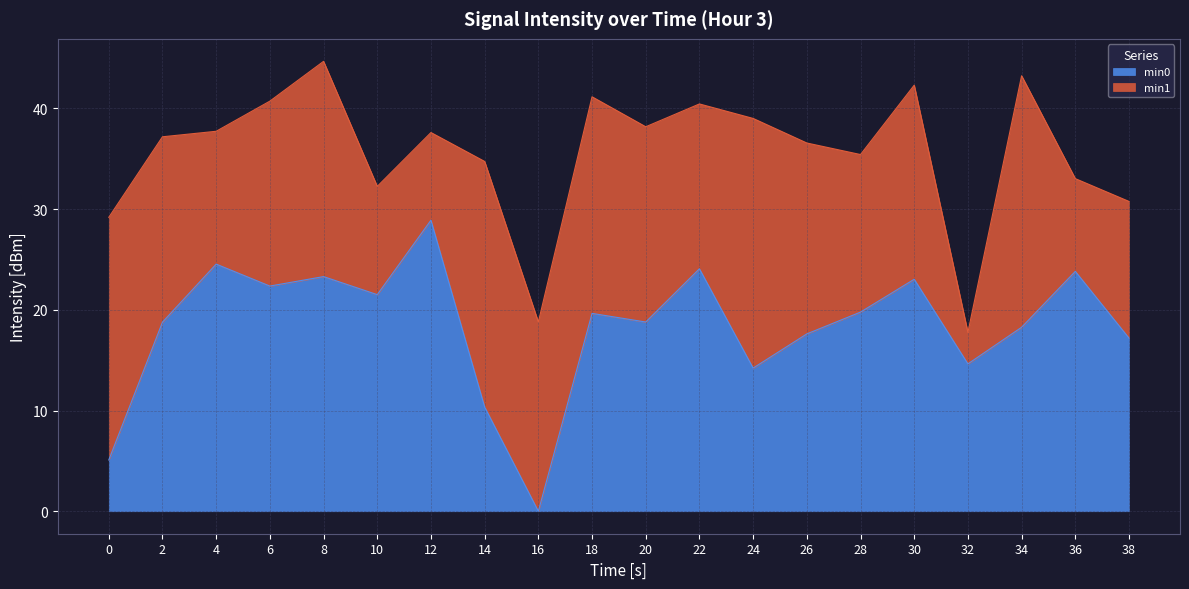

Where is the first local maximum?

4